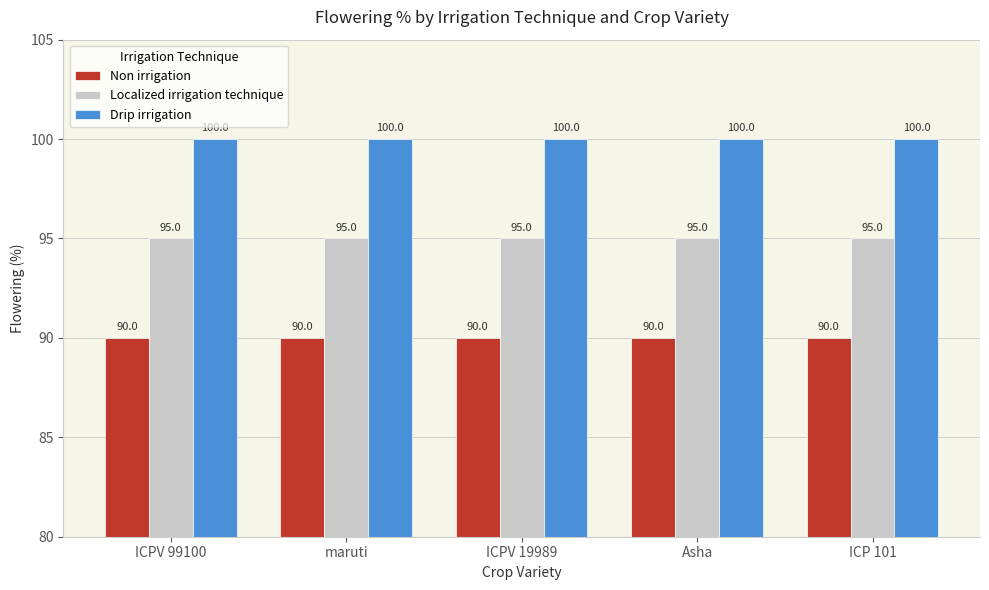

True or false: Drip irrigation has a value of 25 at Asha.

False